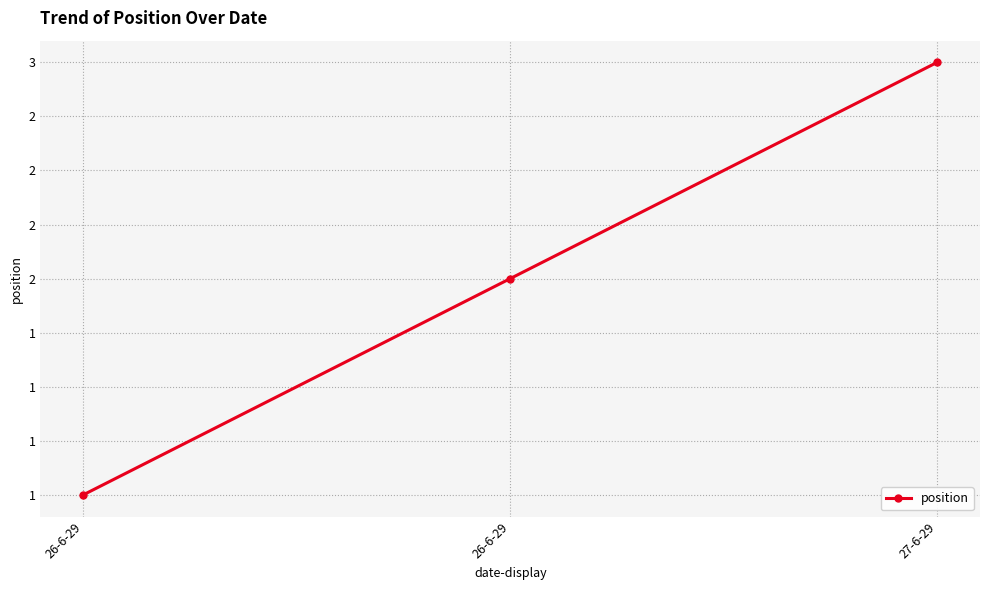

List the labels in order of value, largest first.

27-6-29, 26-6-29, 26-6-29